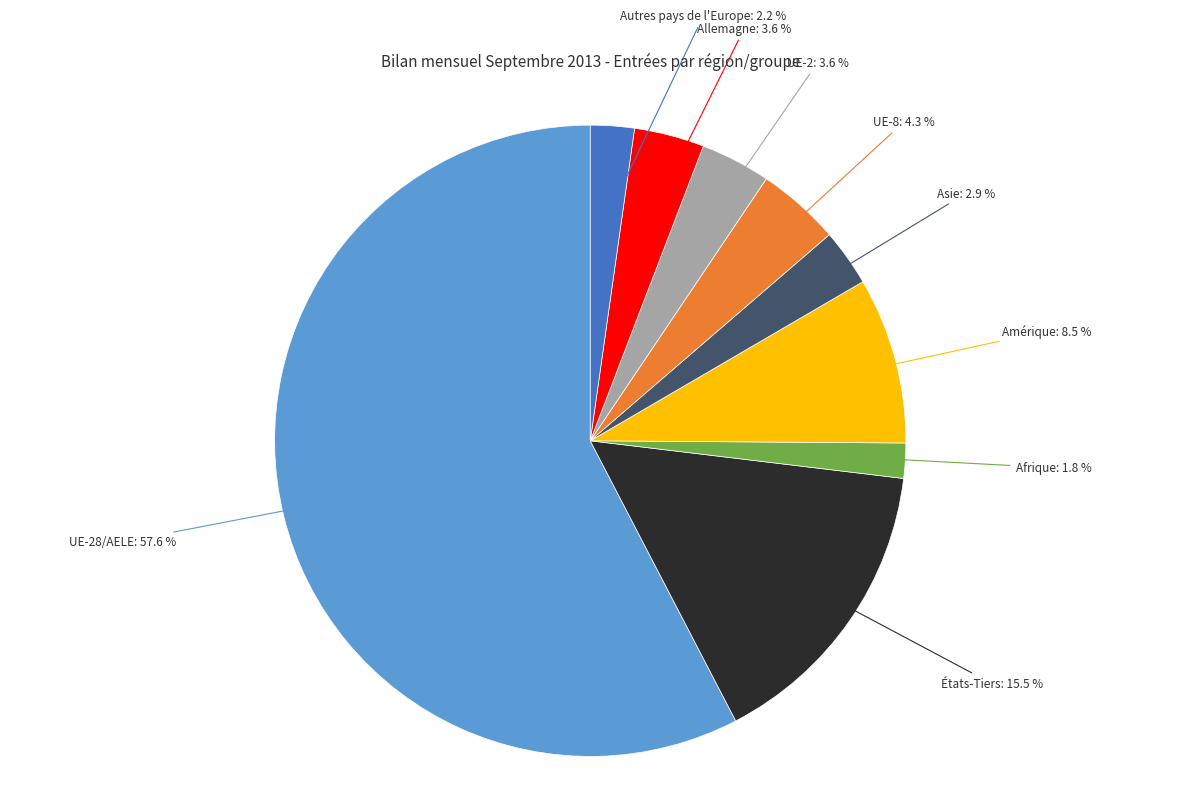

Which has a higher value, Amérique or Allemagne?

Amérique